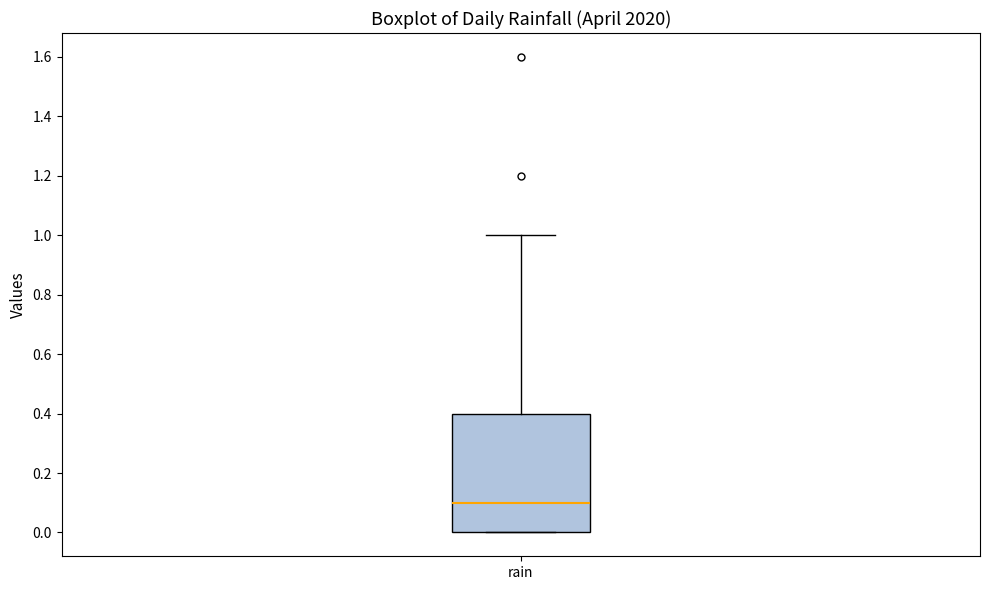

Read this box plot against the y-axis: the position of the median line, the range covered by the box, and the ends of both whiskers. The values are not printed on the chart, so give them approximately, as read against the axis.

median 0.1, box 0.0 to 0.4, whiskers 0.0 to 1.0